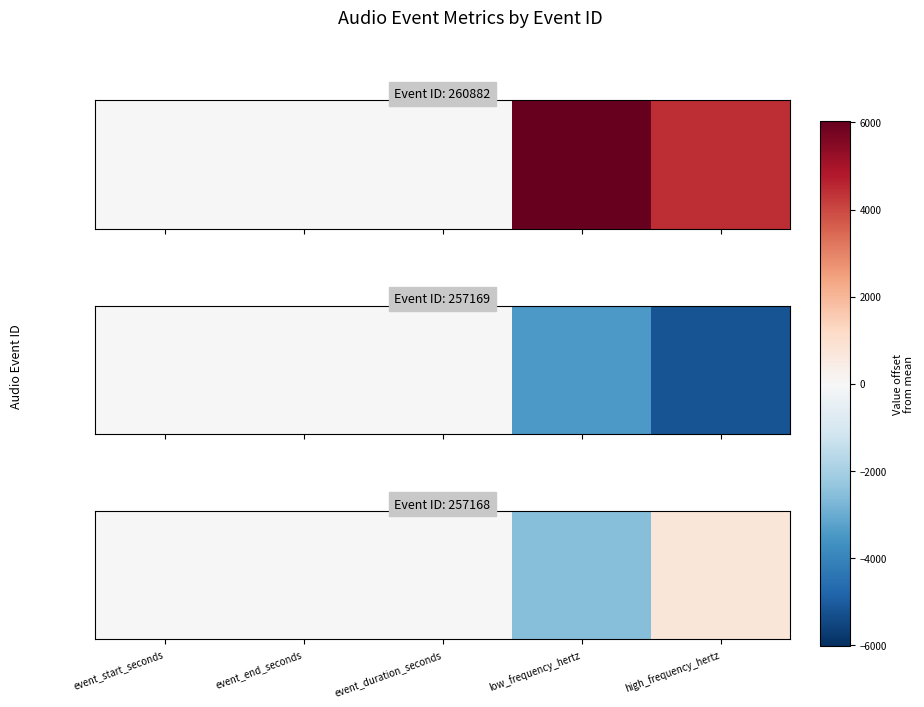

Reading left to right, extract all data points from this chart.

event_start_seconds=0.0	event_end_seconds=-0.8	event_duration_seconds=-0.8	low_frequency_hertz=-2584.0	high_frequency_hertz=746.5